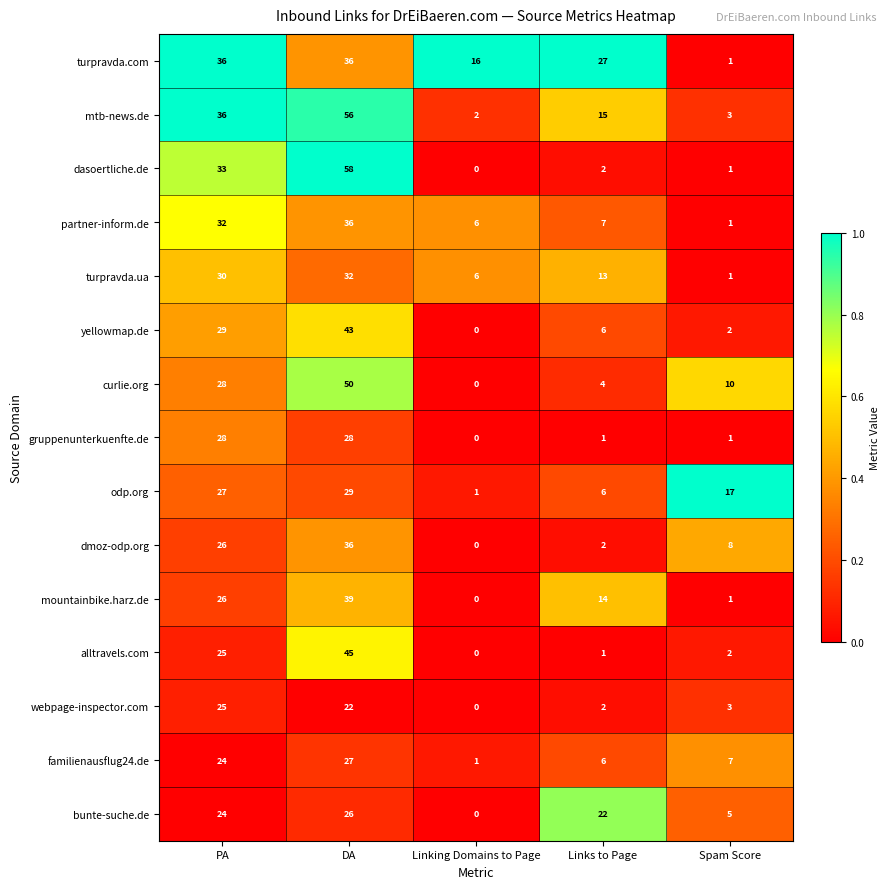

What value does the bunte-suche.de series have at PA?

24